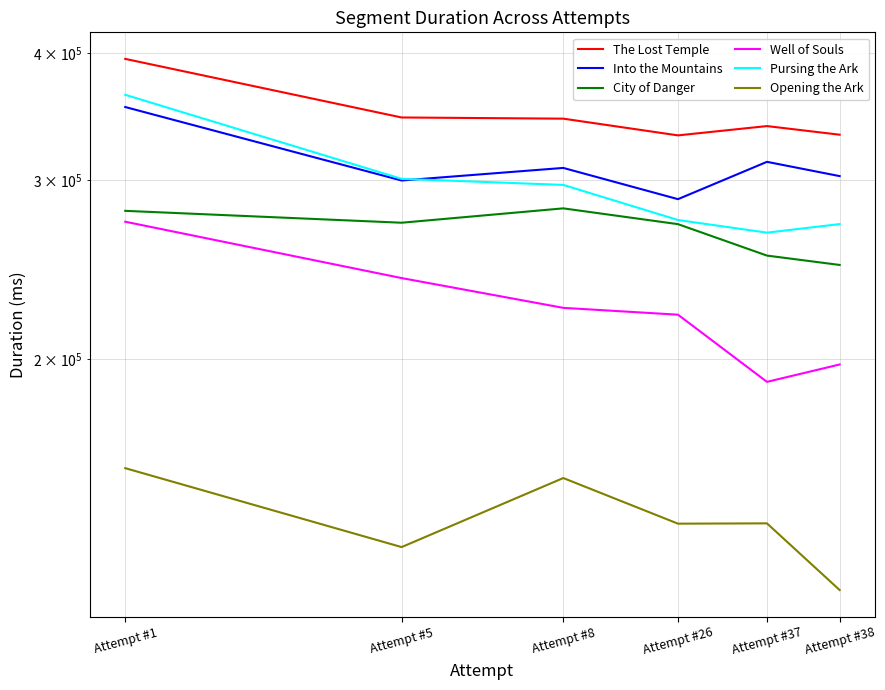

True or false: City of Danger and Pursing the Ark intersect in this chart.

False